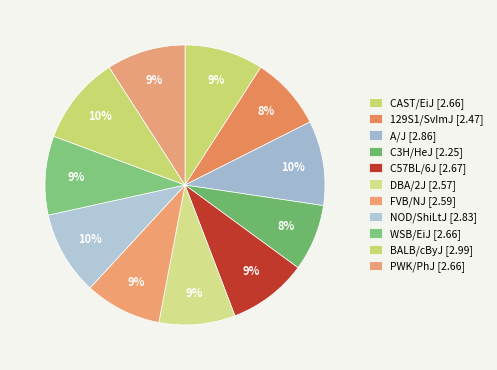

How many segments does this pie chart have?

11